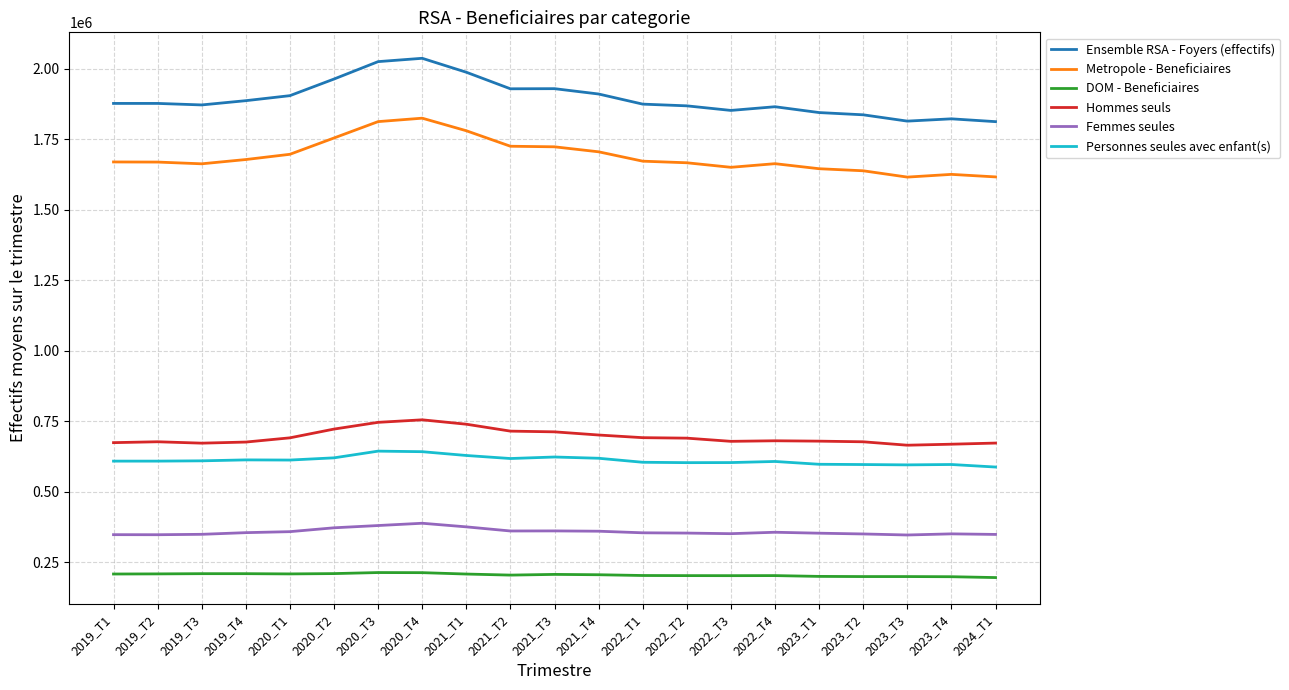

True or false: Hommes seuls and Femmes seules intersect in this chart.

False